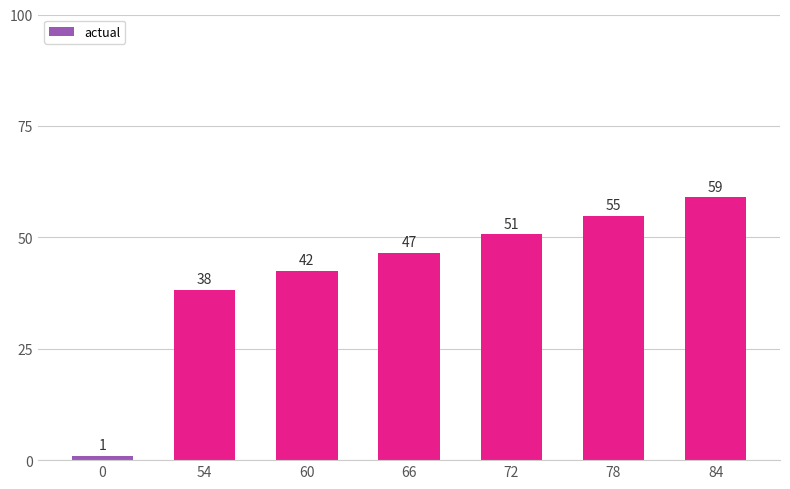

What is the ratio of the value at 66 to the value at 72?

0.9